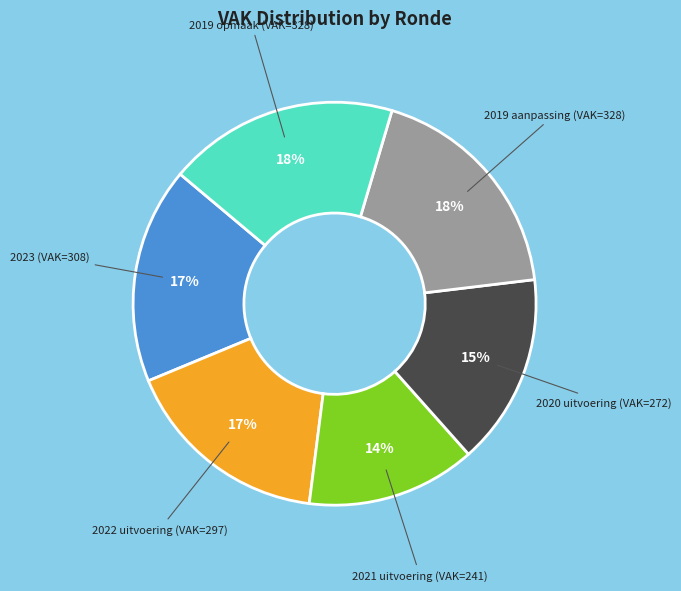

How many slices are in this pie chart?

6